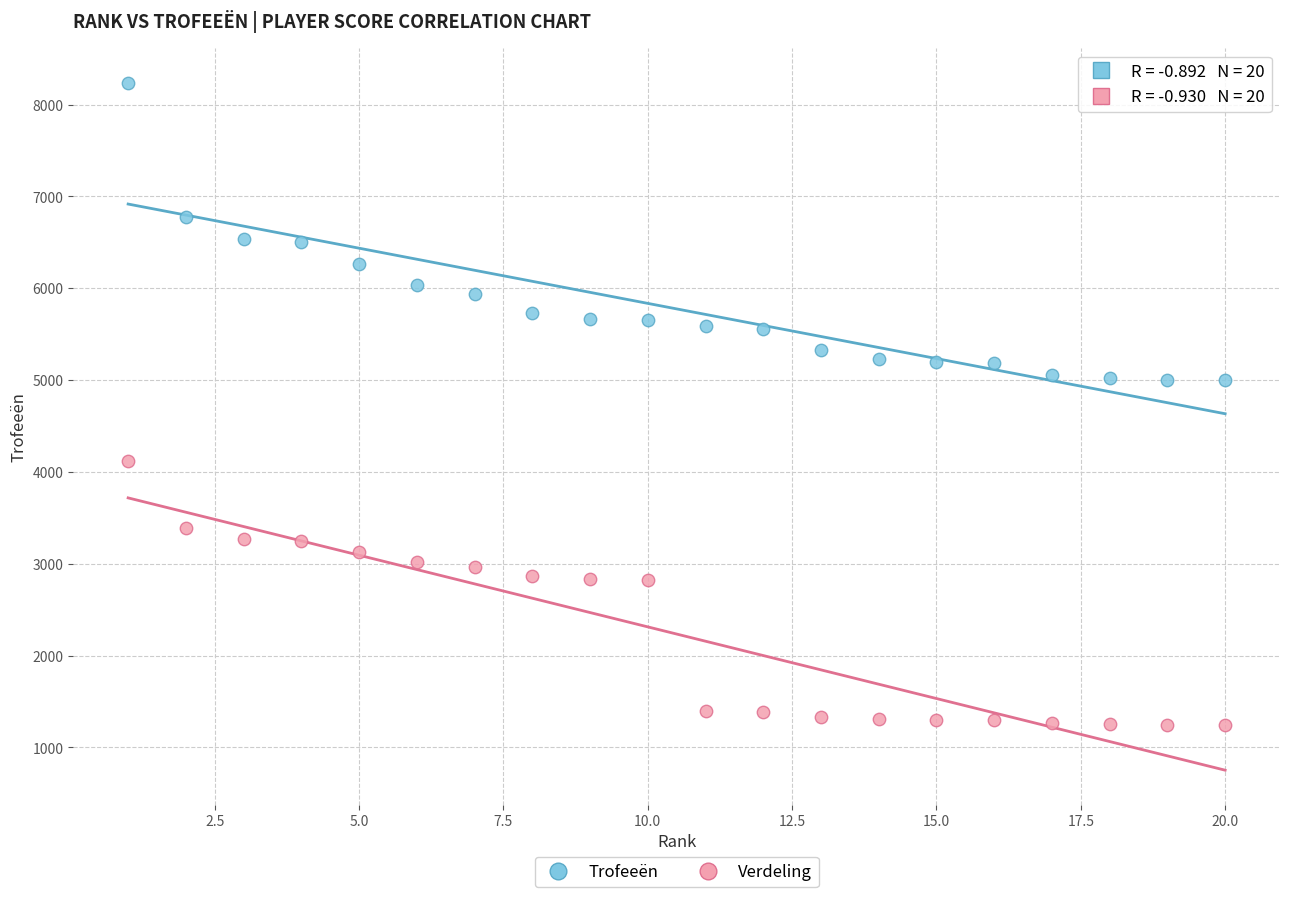

Across all data points, what is the range of X values (max minus min)?

19